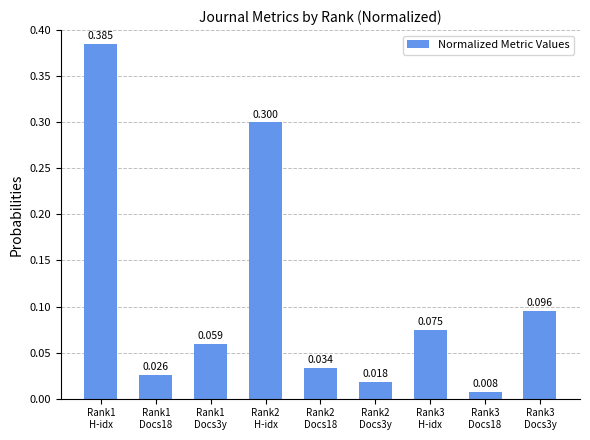

What is the value of the 7th bar from the left?

0.1